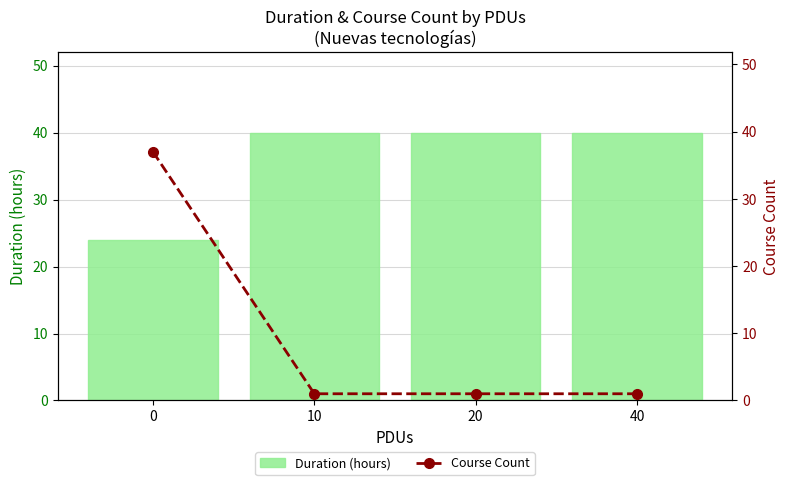

Is it true that Course Count equals 0.2 at 10?

False